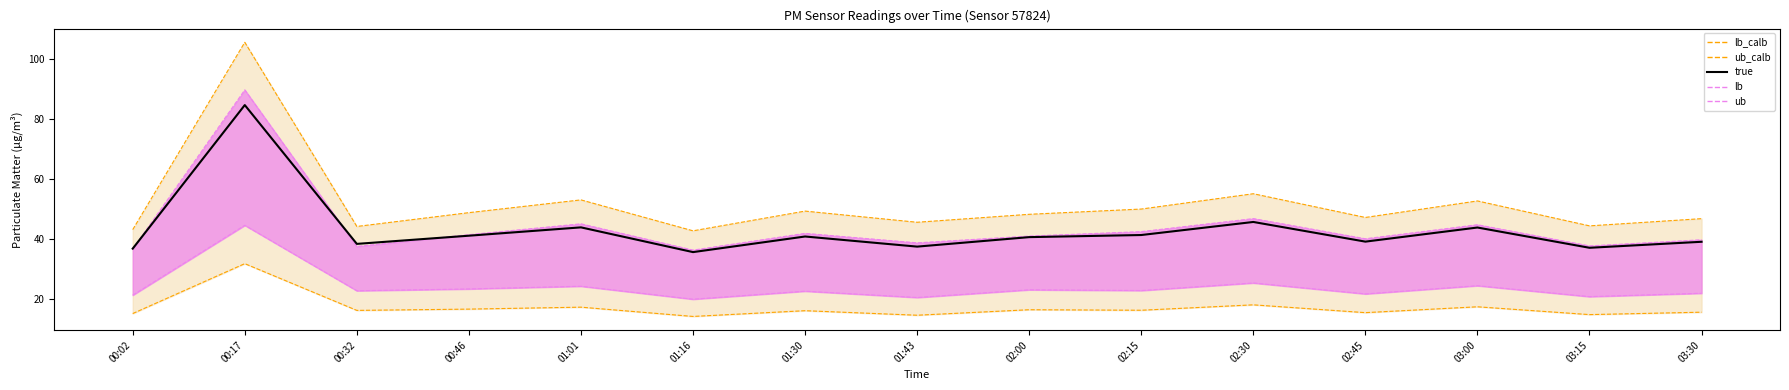

How many values in the lb_line series are below 22?

5